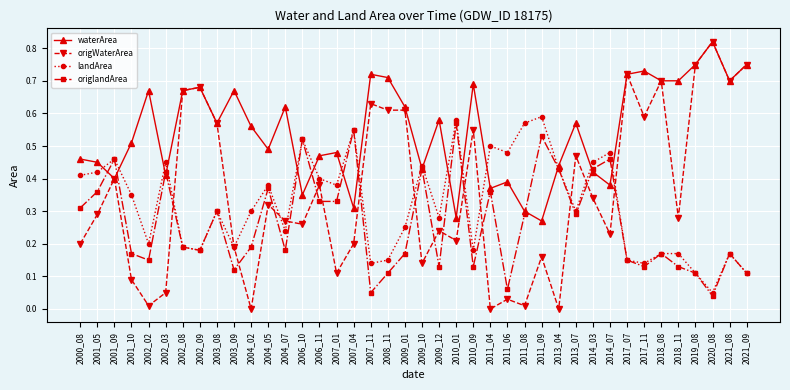

How many lines are shown in the chart?

4